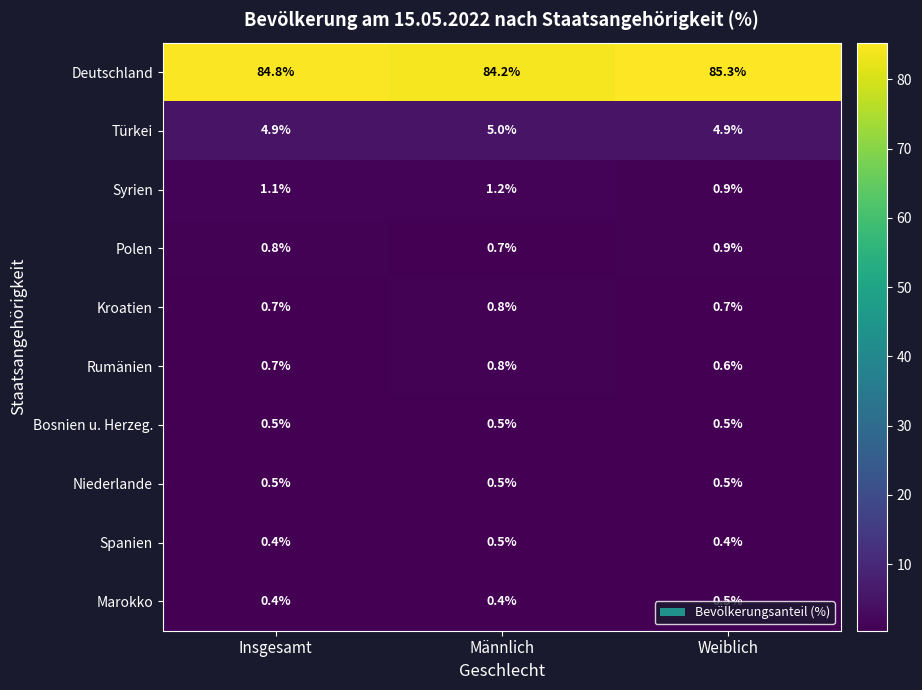

The value of Bosnien u. Herzeg. at Insgesamt is 0.5. True or false?

True